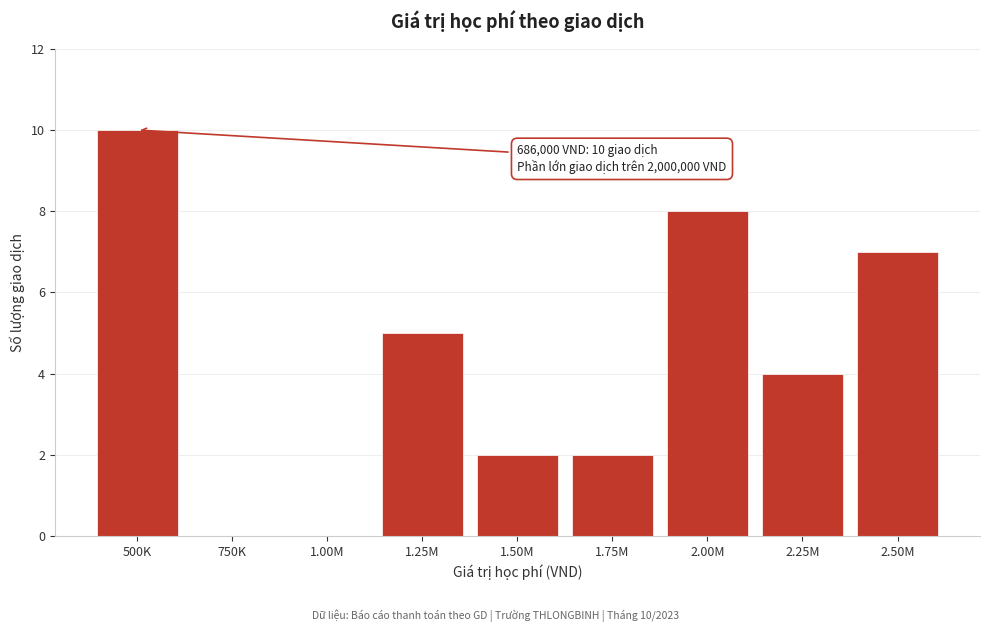

Reading right to left, extract all data points from this chart.

2.50M=7	2.25M=4	2.00M=8	1.75M=2	1.50M=2	1.25M=5	1.00M=0	750K=0	500K=10